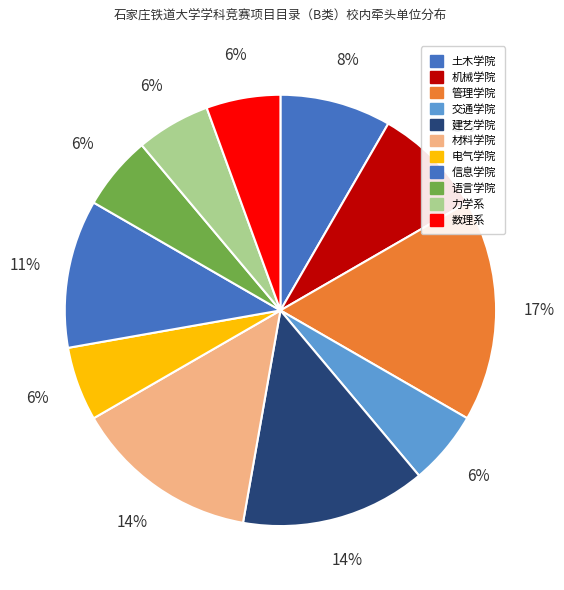

How many segments does this pie chart have?

11